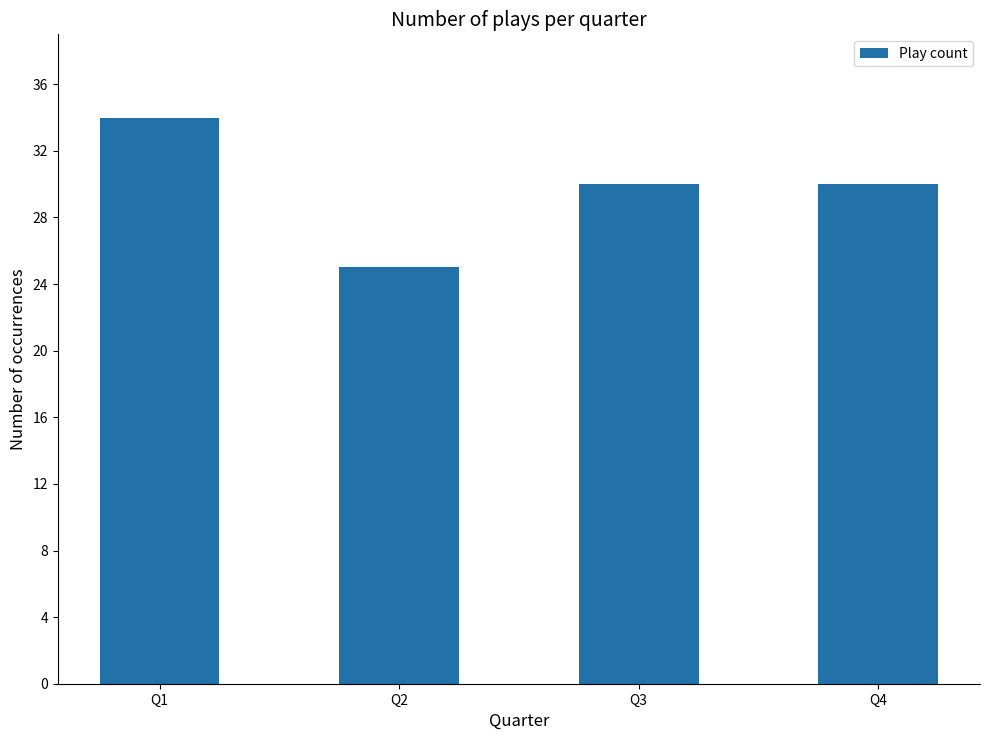

What is the greatest value displayed?

34